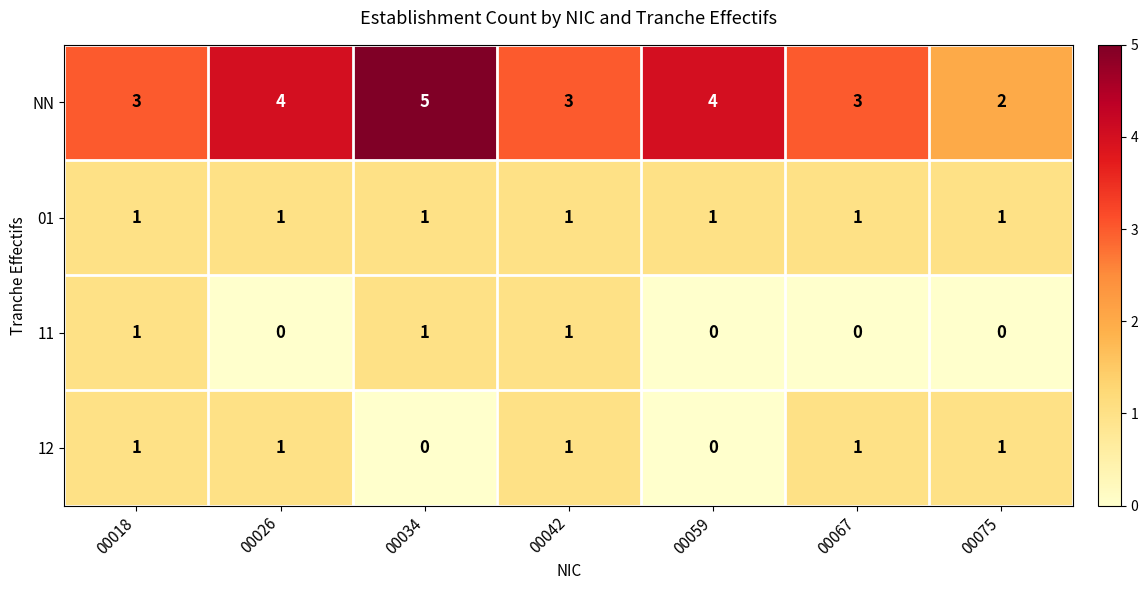

True or false: 11 has a value of 1 at 00042.

True